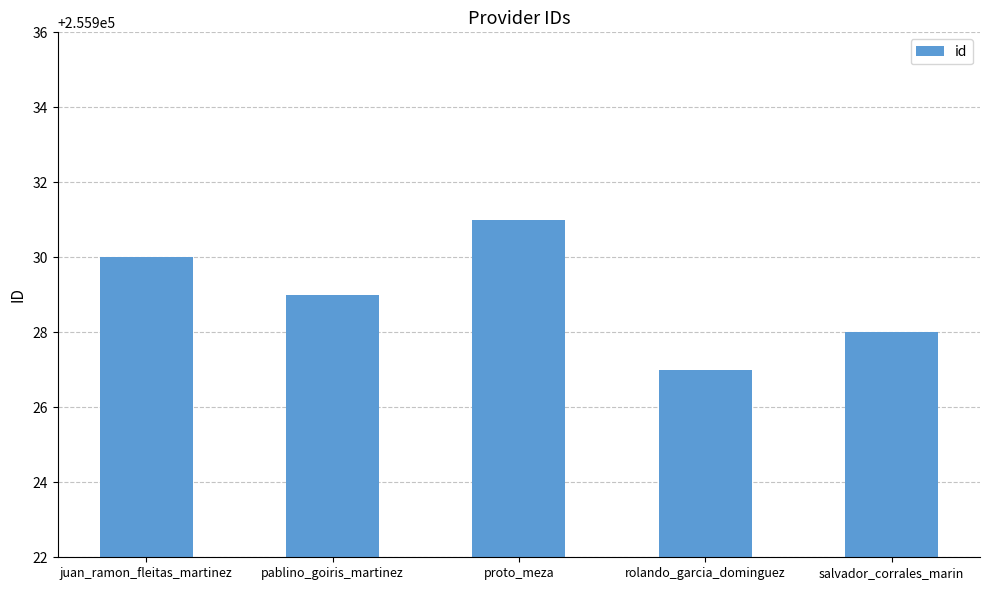

Is it true that the value at pablino_goiris_martinez is 255929?

True